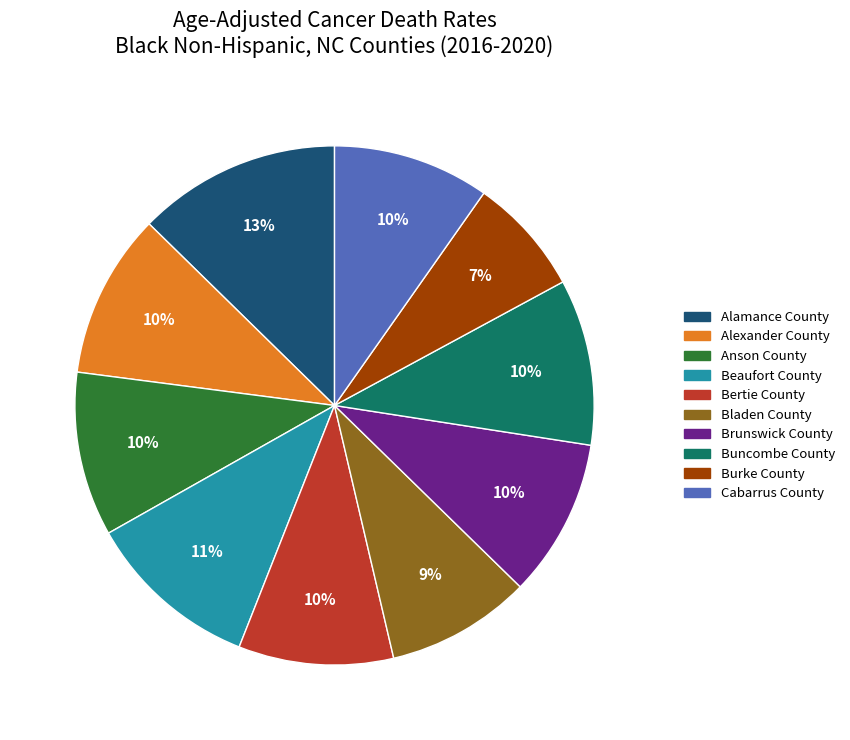

Is it true that Brunswick County is 10% of the pie?

True